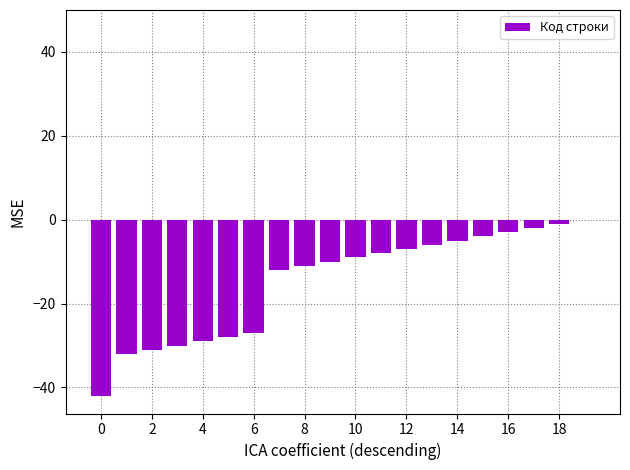

What is the sum of all values?

-297